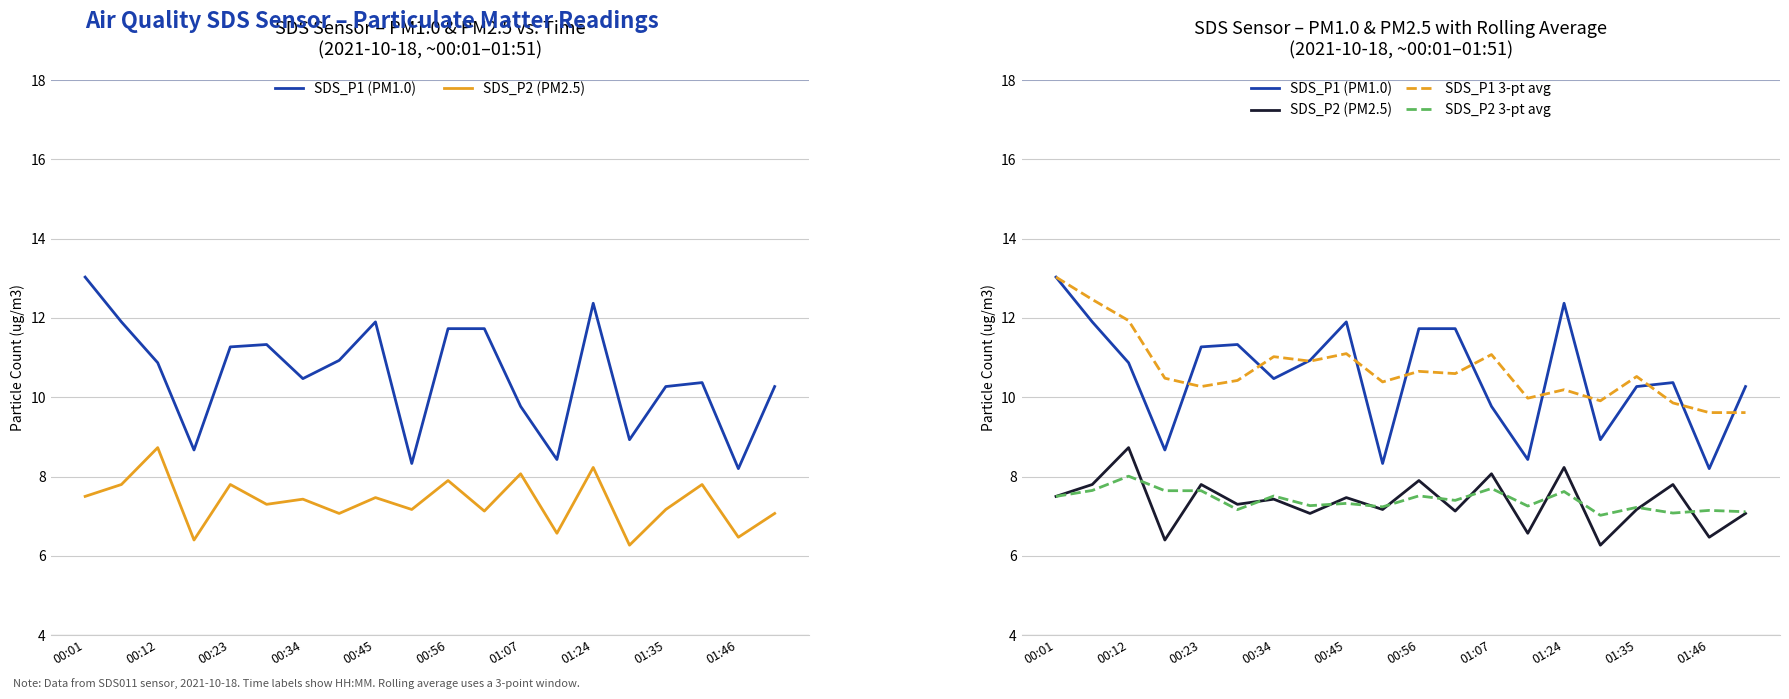

What is the average value of the SDS_P2 3-pt avg series?

7.4